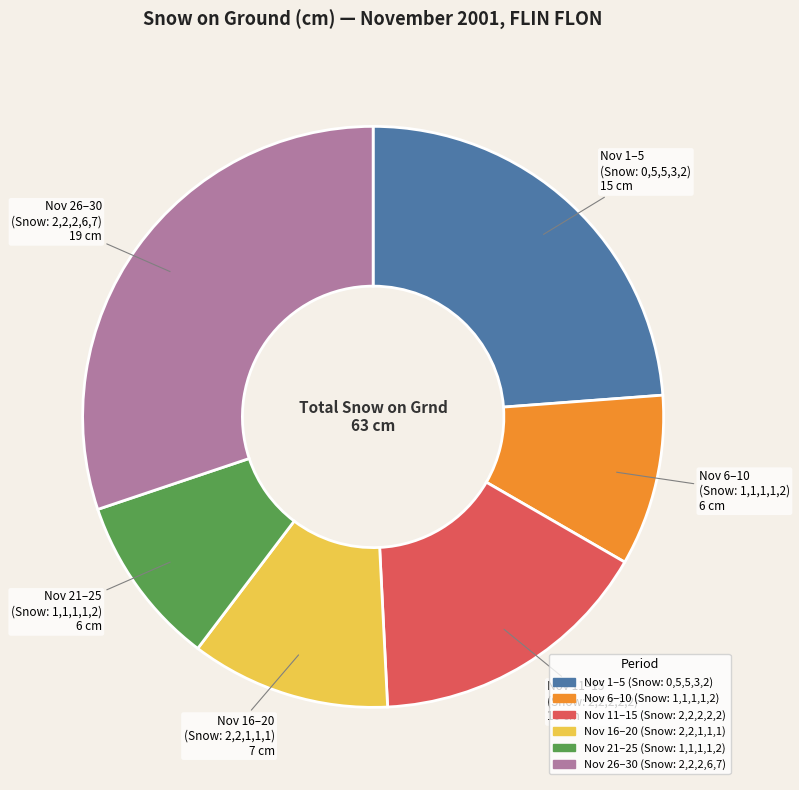

Is there any slice that represents more than half of the pie?

No